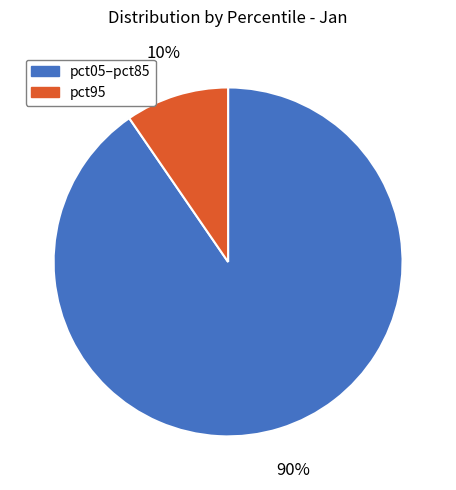

Does any single category account for the majority?

Yes